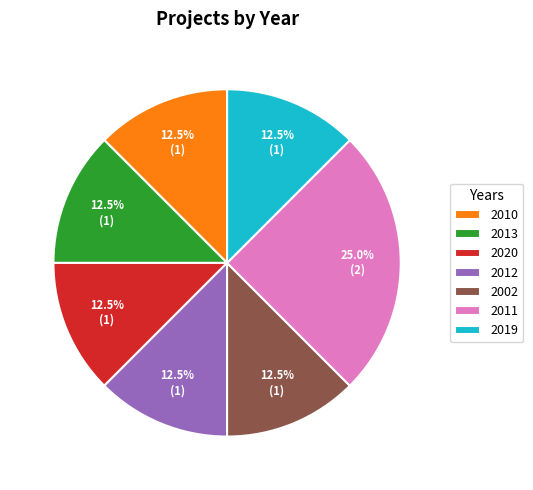

Count the number of slices in the pie.

7